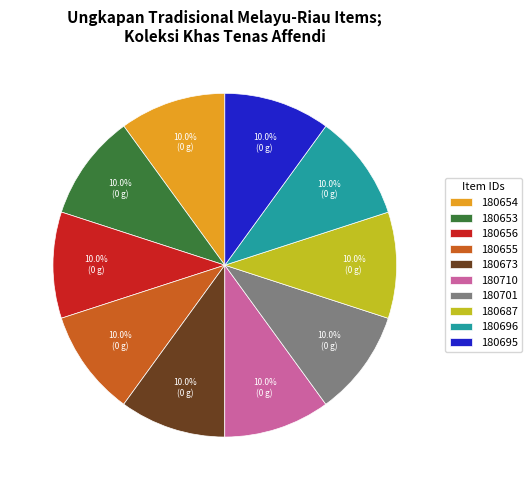

To the nearest percent, what portion does 180696 represent?

10%